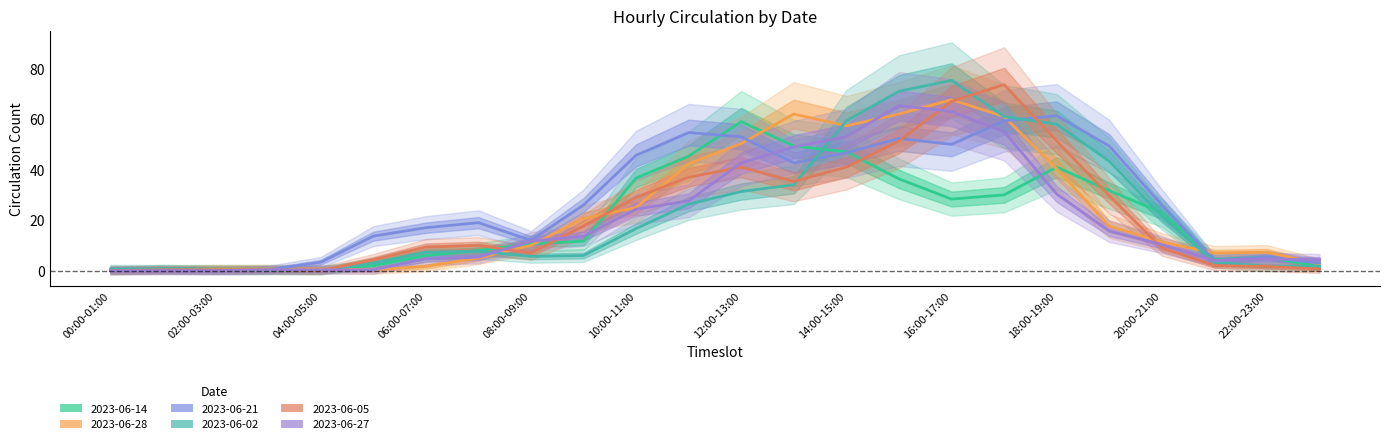

Is this an area chart (filled region under the line)?

No